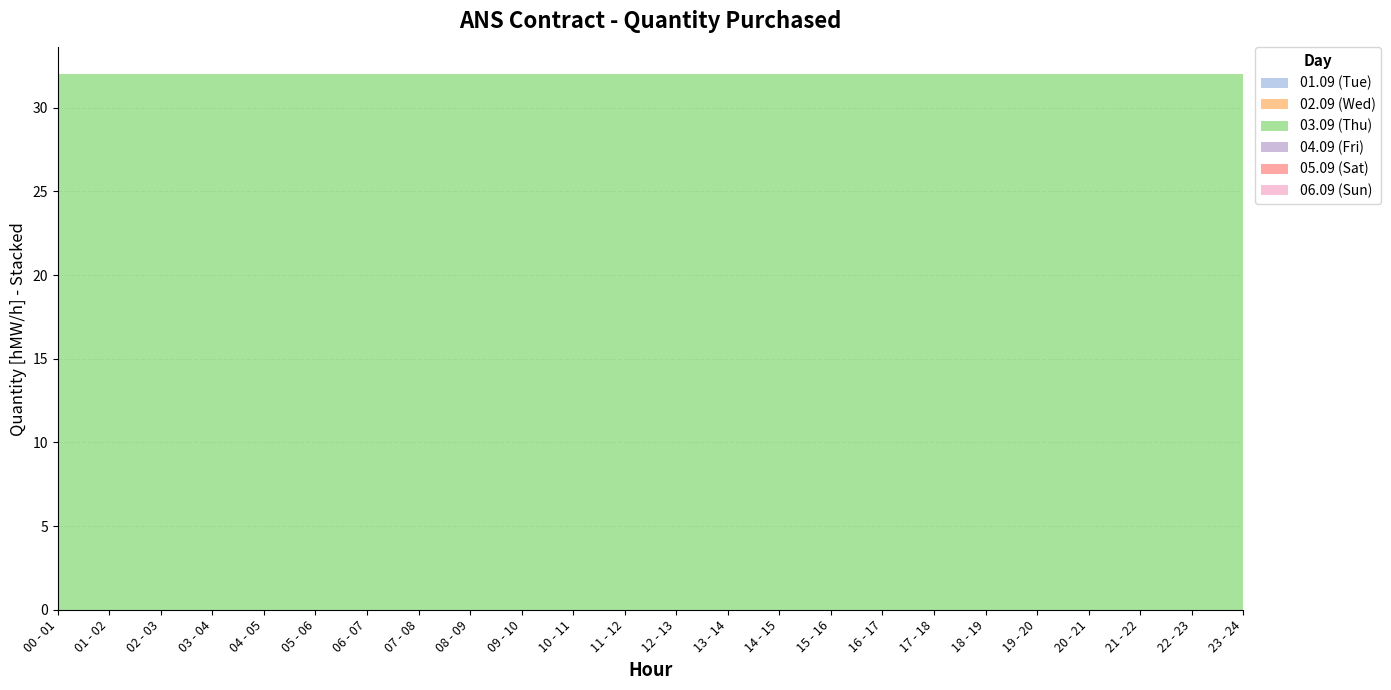

Reading right to left, what are all the values shown in this chart?

01.09 (Tue): 23 - 24=0	22 - 23=0	21 - 22=0	20 - 21=0	19 - 20=0	18 - 19=0	17 - 18=0	16 - 17=0	15 - 16=0	14 - 15=0	13 - 14=0	12 - 13=0	11 - 12=0	10 - 11=0	09 - 10=0	08 - 09=0	07 - 08=0	06 - 07=0	05 - 06=0	04 - 05=0	03 - 04=0	02 - 03=0	01 - 02=0	00 - 01=0
02.09 (Wed): 23 - 24=0	22 - 23=0	21 - 22=0	20 - 21=0	19 - 20=0	18 - 19=0	17 - 18=0	16 - 17=0	15 - 16=0	14 - 15=0	13 - 14=0	12 - 13=0	11 - 12=0	10 - 11=0	09 - 10=0	08 - 09=0	07 - 08=0	06 - 07=0	05 - 06=0	04 - 05=0	03 - 04=0	02 - 03=0	01 - 02=0	00 - 01=0
03.09 (Thu): 23 - 24=32	22 - 23=32	21 - 22=32	20 - 21=32	19 - 20=32	18 - 19=32	17 - 18=32	16 - 17=32	15 - 16=32	14 - 15=32	13 - 14=32	12 - 13=32	11 - 12=32	10 - 11=32	09 - 10=32	08 - 09=32	07 - 08=32	06 - 07=32	05 - 06=32	04 - 05=32	03 - 04=32	02 - 03=32	01 - 02=32	00 - 01=32
04.09 (Fri): 23 - 24=0	22 - 23=0	21 - 22=0	20 - 21=0	19 - 20=0	18 - 19=0	17 - 18=0	16 - 17=0	15 - 16=0	14 - 15=0	13 - 14=0	12 - 13=0	11 - 12=0	10 - 11=0	09 - 10=0	08 - 09=0	07 - 08=0	06 - 07=0	05 - 06=0	04 - 05=0	03 - 04=0	02 - 03=0	01 - 02=0	00 - 01=0
05.09 (Sat): 23 - 24=0	22 - 23=0	21 - 22=0	20 - 21=0	19 - 20=0	18 - 19=0	17 - 18=0	16 - 17=0	15 - 16=0	14 - 15=0	13 - 14=0	12 - 13=0	11 - 12=0	10 - 11=0	09 - 10=0	08 - 09=0	07 - 08=0	06 - 07=0	05 - 06=0	04 - 05=0	03 - 04=0	02 - 03=0	01 - 02=0	00 - 01=0
06.09 (Sun): 23 - 24=0	22 - 23=0	21 - 22=0	20 - 21=0	19 - 20=0	18 - 19=0	17 - 18=0	16 - 17=0	15 - 16=0	14 - 15=0	13 - 14=0	12 - 13=0	11 - 12=0	10 - 11=0	09 - 10=0	08 - 09=0	07 - 08=0	06 - 07=0	05 - 06=0	04 - 05=0	03 - 04=0	02 - 03=0	01 - 02=0	00 - 01=0